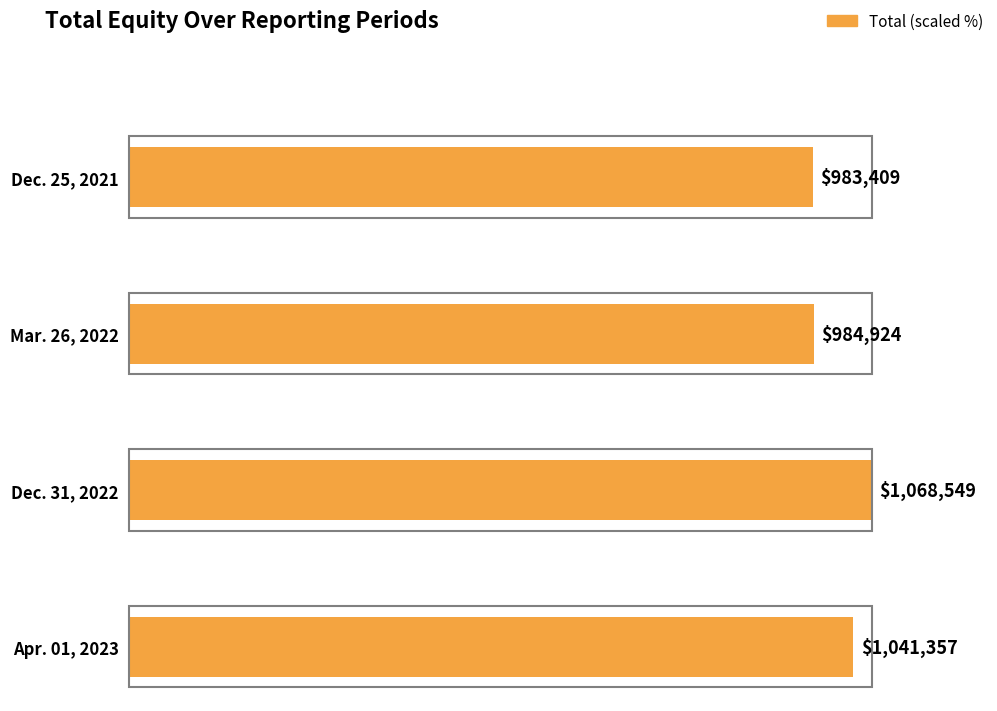

At which label is the value closest to 1025979?

Apr. 01, 2023